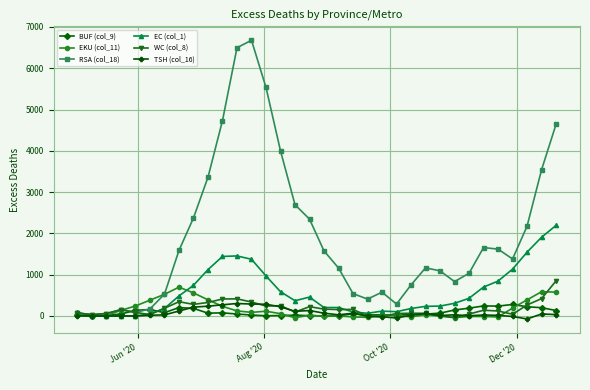

Which series has the largest total across all categories?

RSA (col_18)